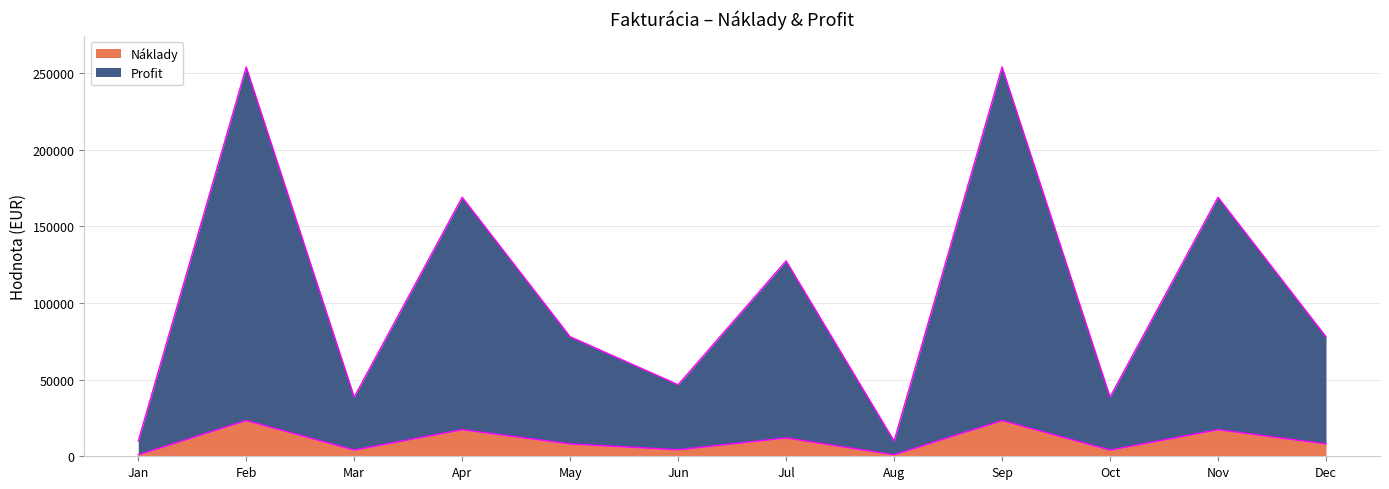

How many data points does each series have?

12